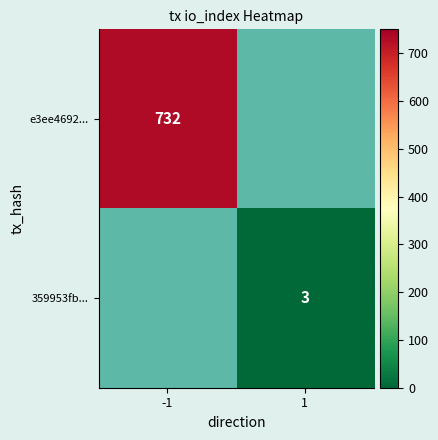

The value of e3ee4692... at -1 is 317. True or false?

False